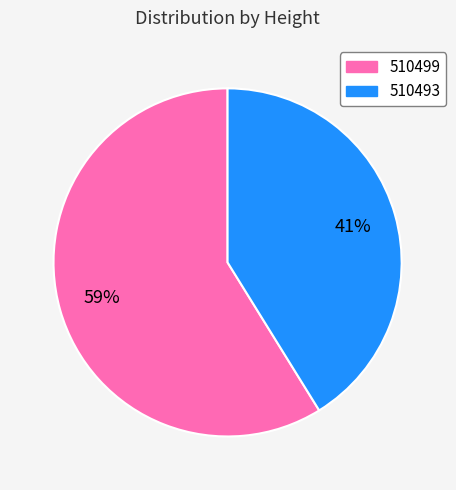

What is the smallest slice in the pie chart?

510493